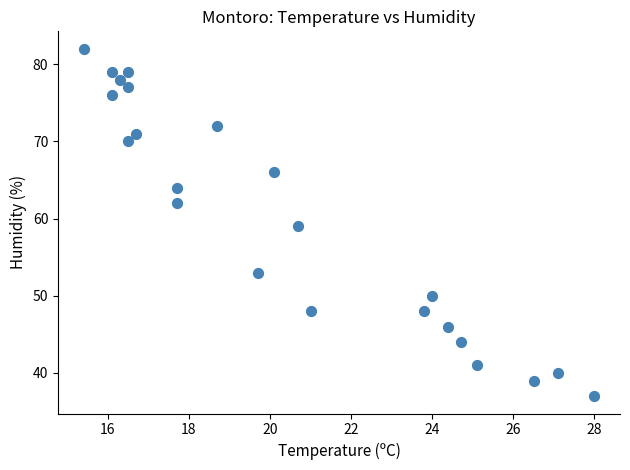

What is the range of Y values (max minus min)?

45